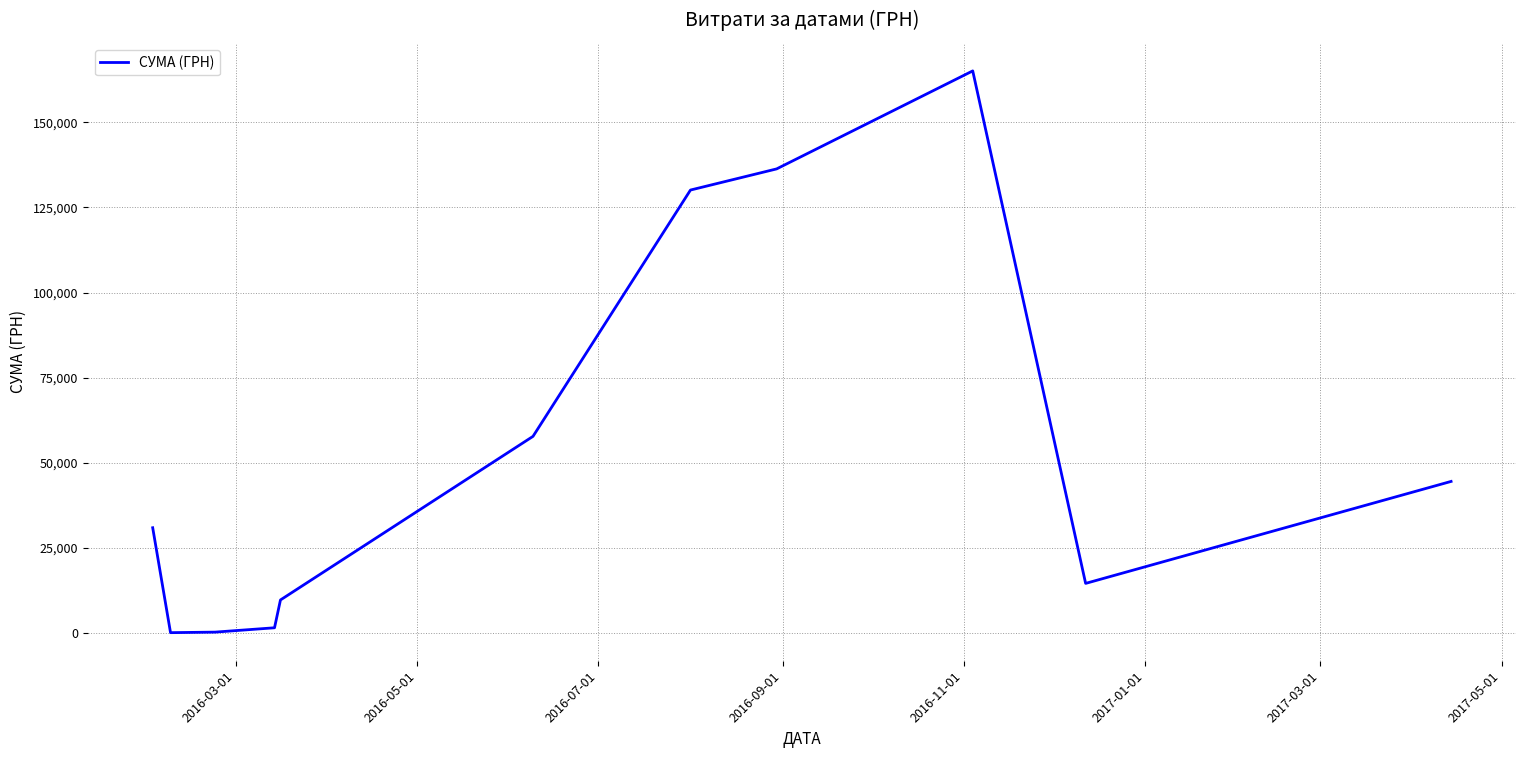

What is the maximum value shown in the chart?

165080.9